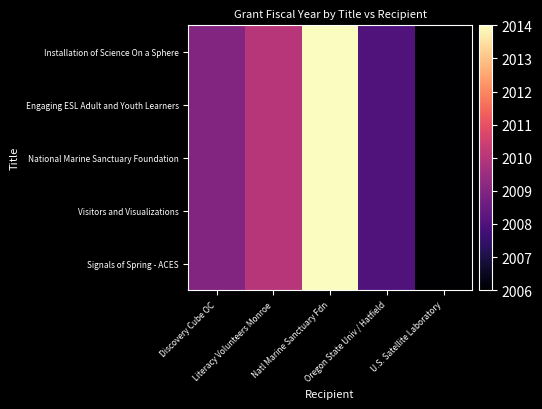

Reading right to left, list all the values displayed in this chart.

Installation of Science On a Sphere: U.S. Satellite Laboratory=2006	Oregon State Univ / Hatfield=2008	Natl Marine Sanctuary Fdn=2014	Literacy Volunteers Monroe=2010	Discovery Cube OC=2009
Engaging ESL Adult and Youth Learners: U.S. Satellite Laboratory=2006	Oregon State Univ / Hatfield=2008	Natl Marine Sanctuary Fdn=2014	Literacy Volunteers Monroe=2010	Discovery Cube OC=2009
National Marine Sanctuary Foundation: U.S. Satellite Laboratory=2006	Oregon State Univ / Hatfield=2008	Natl Marine Sanctuary Fdn=2014	Literacy Volunteers Monroe=2010	Discovery Cube OC=2009
Visitors and Visualizations: U.S. Satellite Laboratory=2006	Oregon State Univ / Hatfield=2008	Natl Marine Sanctuary Fdn=2014	Literacy Volunteers Monroe=2010	Discovery Cube OC=2009
Signals of Spring - ACES: U.S. Satellite Laboratory=2006	Oregon State Univ / Hatfield=2008	Natl Marine Sanctuary Fdn=2014	Literacy Volunteers Monroe=2010	Discovery Cube OC=2009